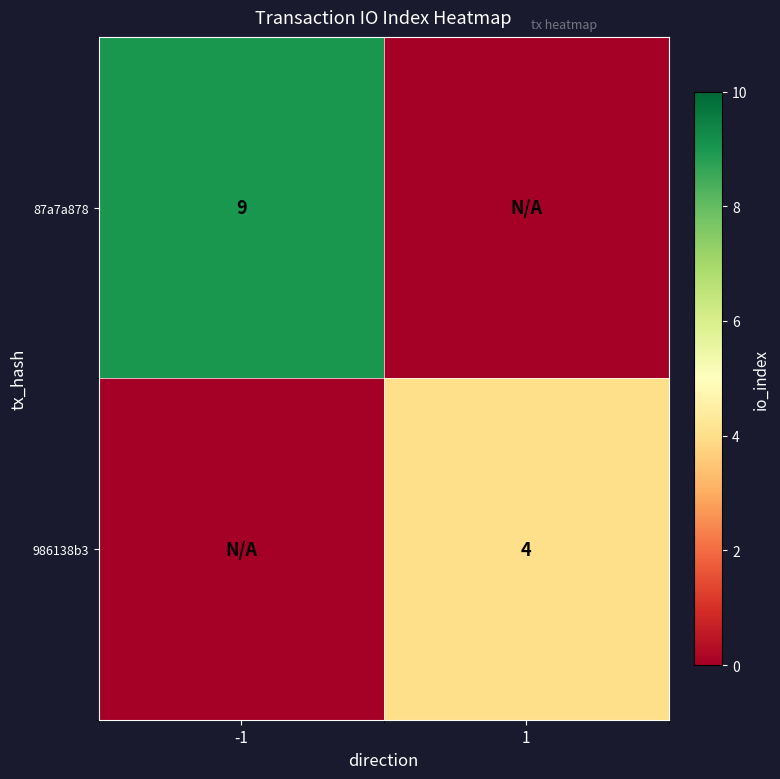

True or false: 986138b3 has a value of 6 at 1.

False